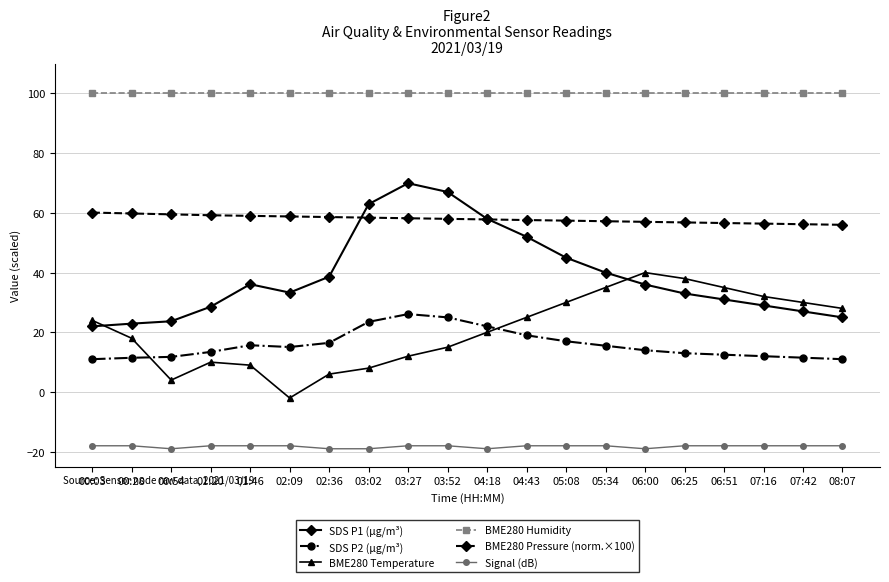

Is this an area chart (filled region under the line)?

No